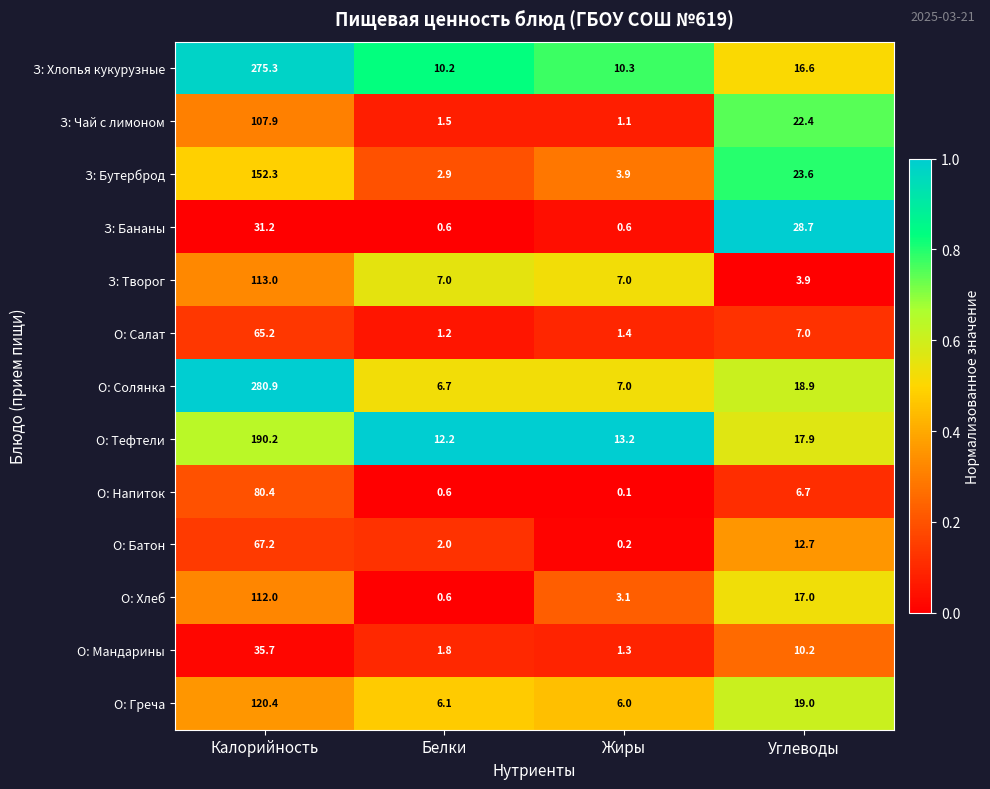

At how many categories does at least one series exceed 0?

4